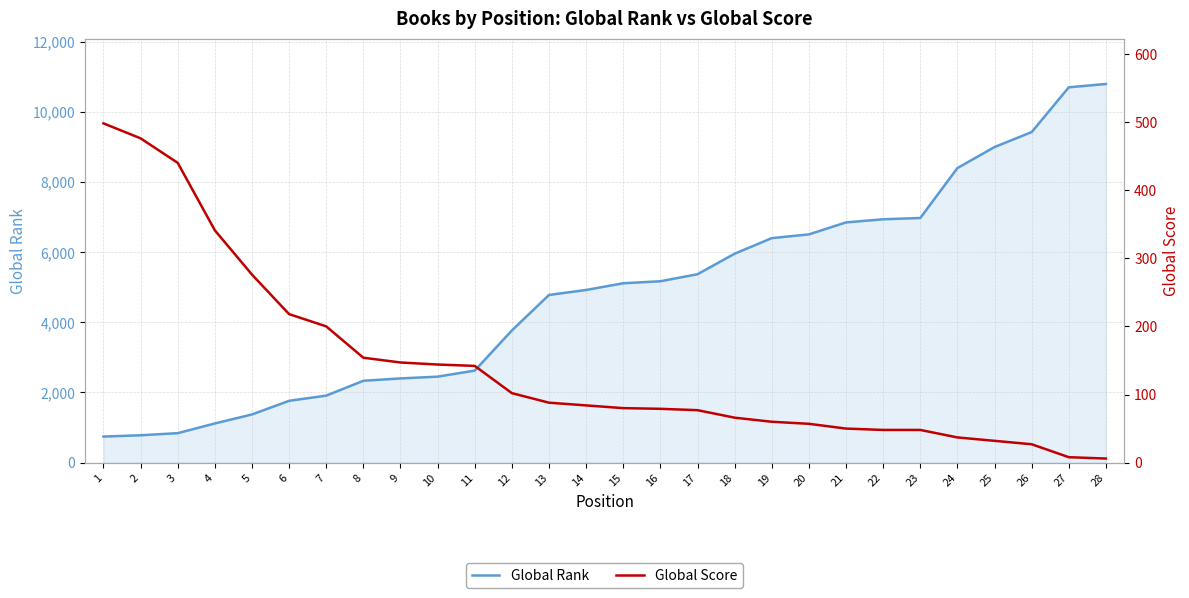

Reading left to right, list all the values displayed in this chart.

Global Rank: 1=743	2=780	3=840	4=1117	5=1373	6=1762	7=1910	8=2333	9=2400	10=2451	11=2623	12=3767	13=4779	14=4921	15=5112	16=5169	17=5369	18=5954	19=6398	20=6505	21=6846	22=6935	23=6972	24=8394	25=8994	26=9420	27=10696	28=10791
Global Score: 1=498	2=476	3=440	4=341	5=276	6=218	7=200	8=154	9=147	10=144	11=142	12=102	13=88	14=84	15=80	16=79	17=77	18=66	19=60	20=57	21=50	22=48	23=48	24=37	25=32	26=27	27=8	28=6